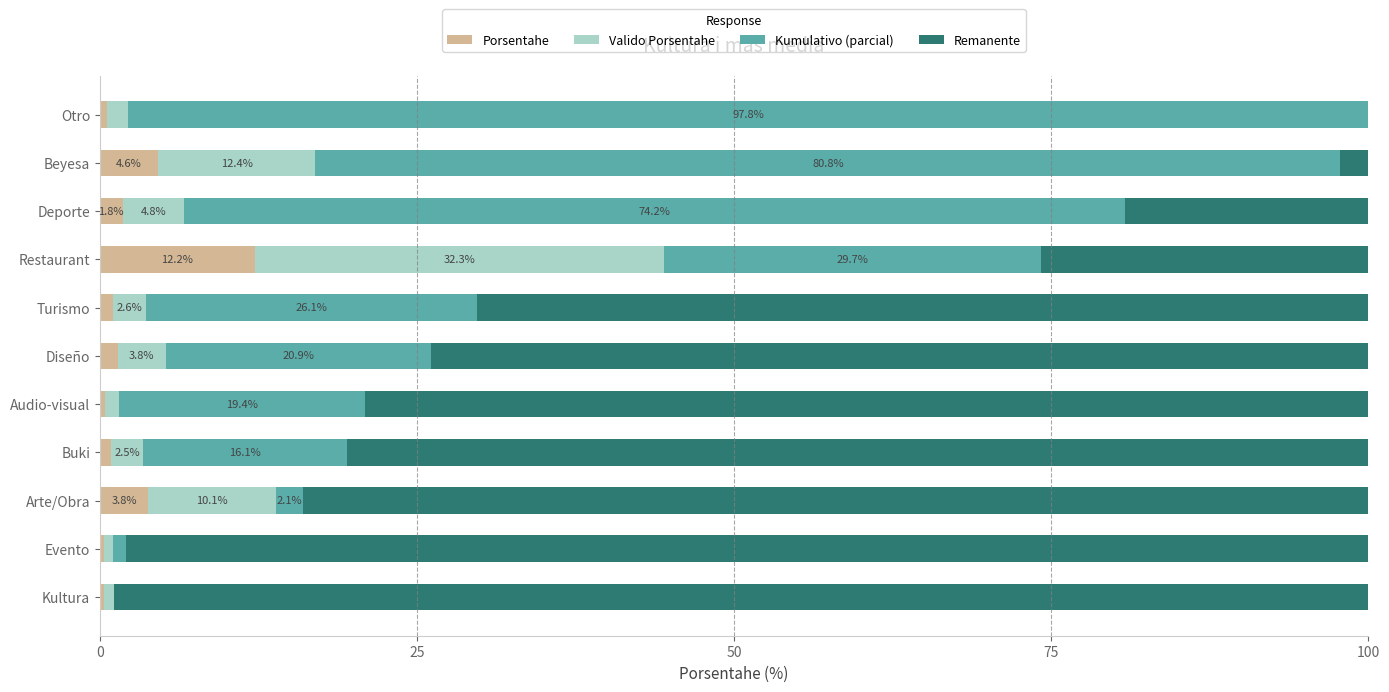

What is the total value across all series at Restaurant?

100.0